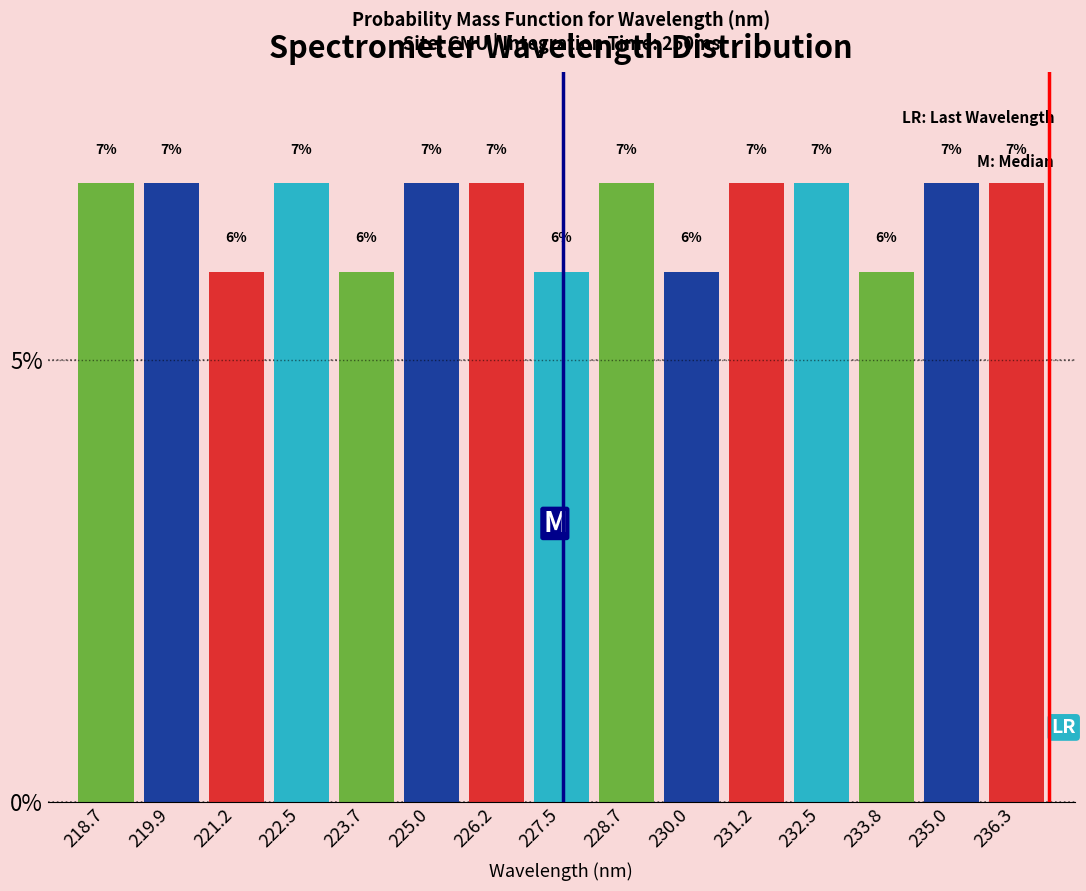

Reading left to right, list every bar in this chart as the range it spans on the x-axis followed by its height. The bar edges are not printed on the chart, so give them approximately, as read against the axis.

218.0 to 219.4: 7
219.4 to 220.6: 7
220.6 to 221.8: 6
221.8 to 223.0: 7
223.0 to 224.4: 6
224.4 to 225.6: 7
225.6 to 226.8: 7
226.8 to 228.2: 6
228.2 to 229.4: 7
229.4 to 230.6: 6
230.6 to 231.8: 7
231.8 to 233.2: 7
233.2 to 234.4: 6
234.4 to 235.6: 7
235.6 to 236.8: 7